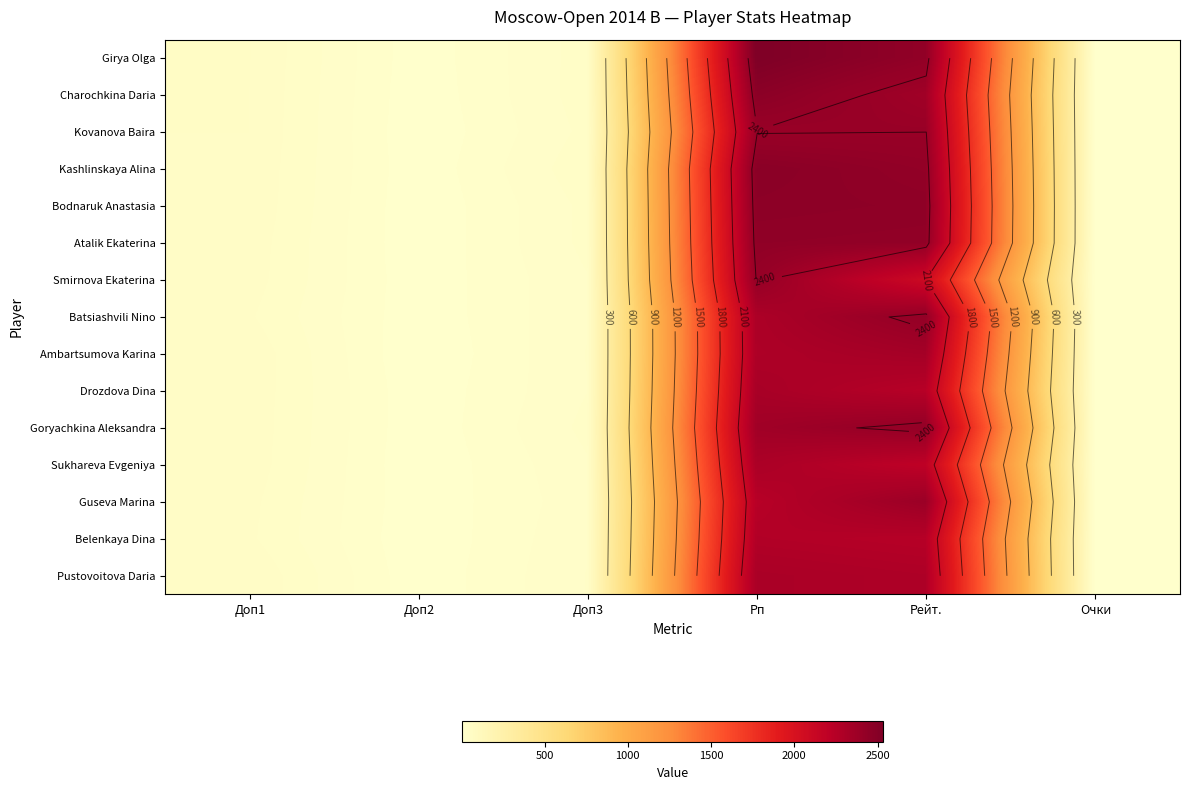

Which series has the largest total across all categories?

Girya Olga